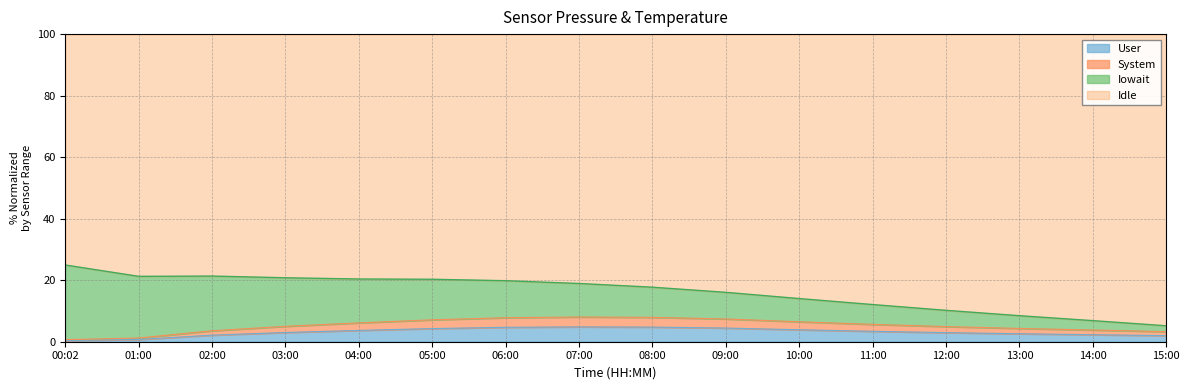

Is it true that User equals 2.6 at 13:00?

True